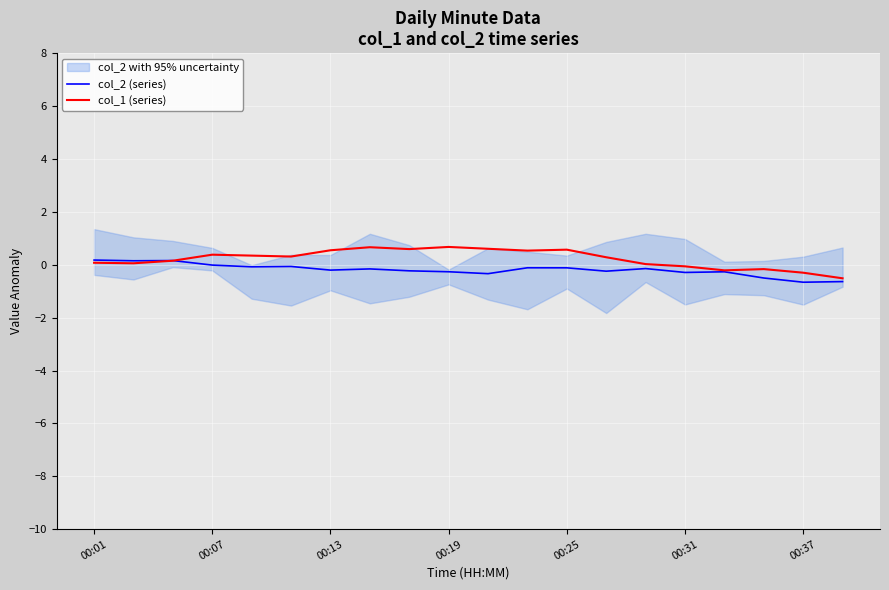

True or false: col_1 (series) has more than 0 points higher than both neighbors.

True